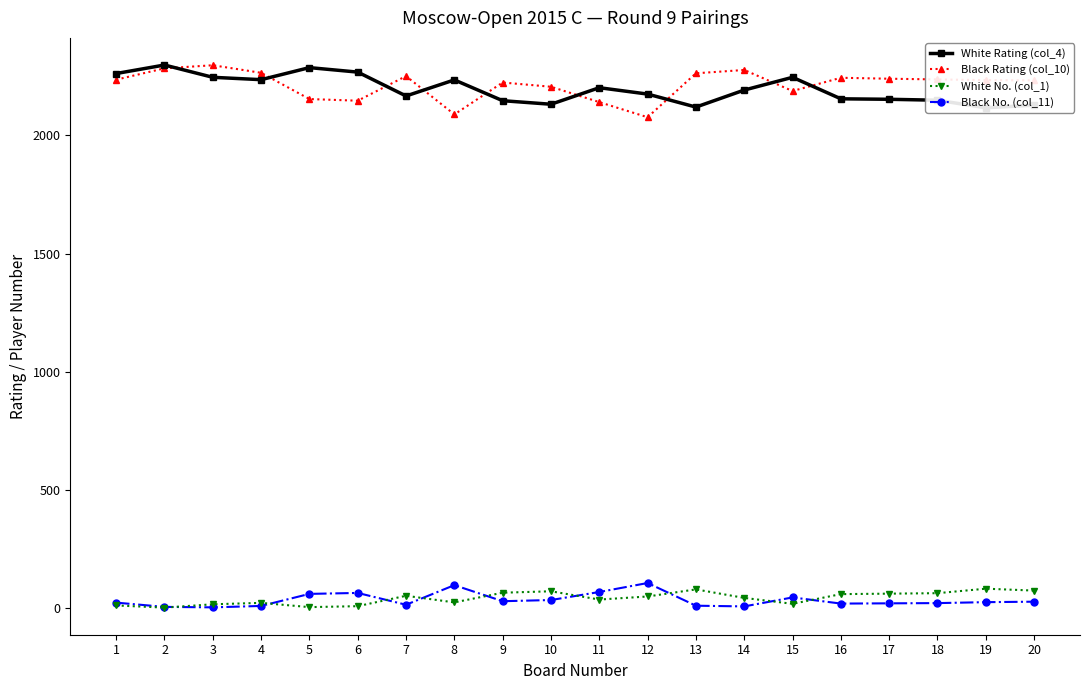

The Black Rating (col_10) series shows 465 at 3. True or false?

False